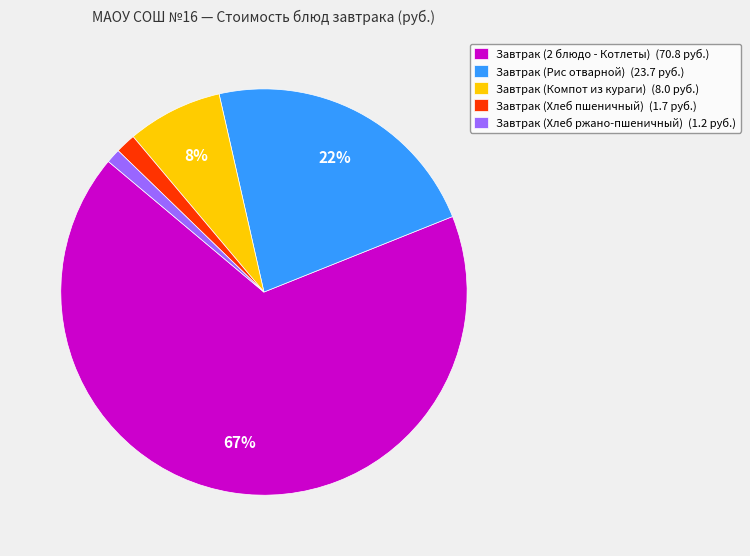

How many segments does this pie chart have?

5